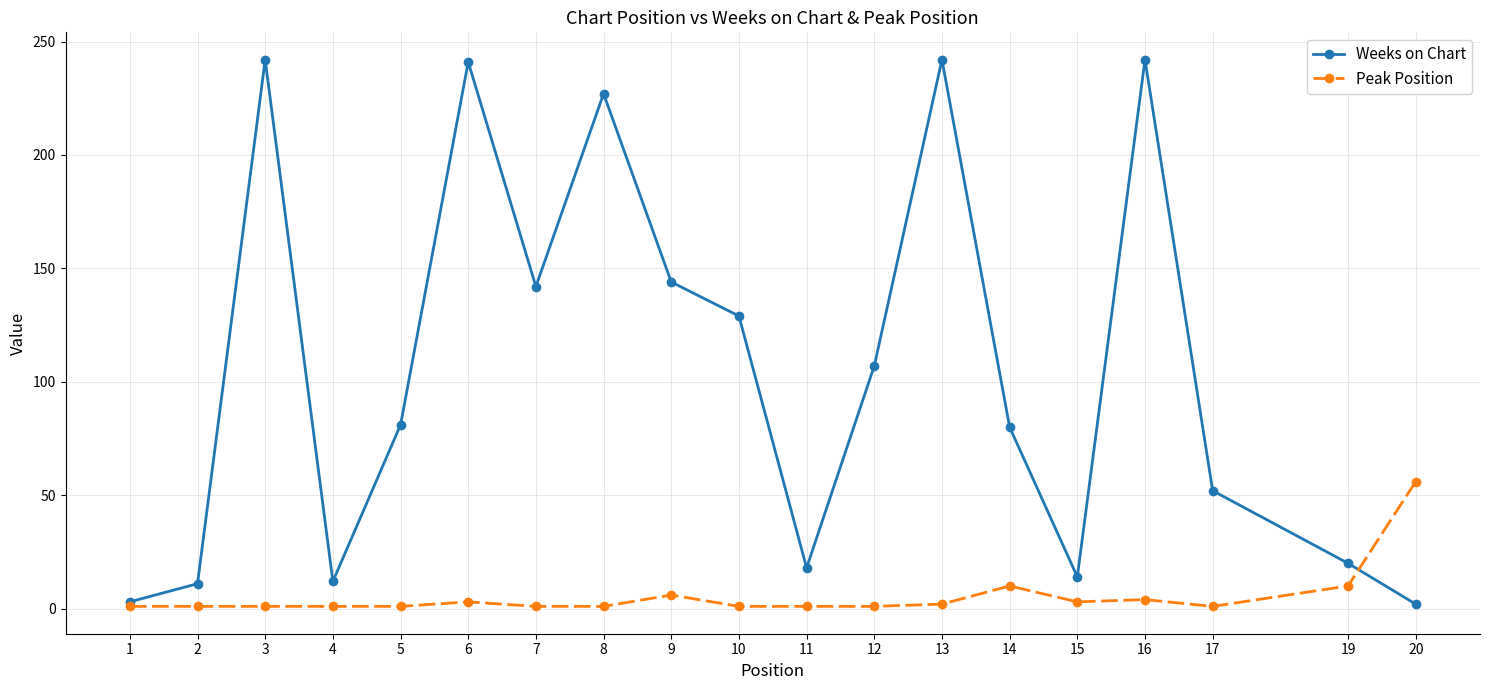

True or false: Peak Position has more than 2 points higher than both neighbors.

True